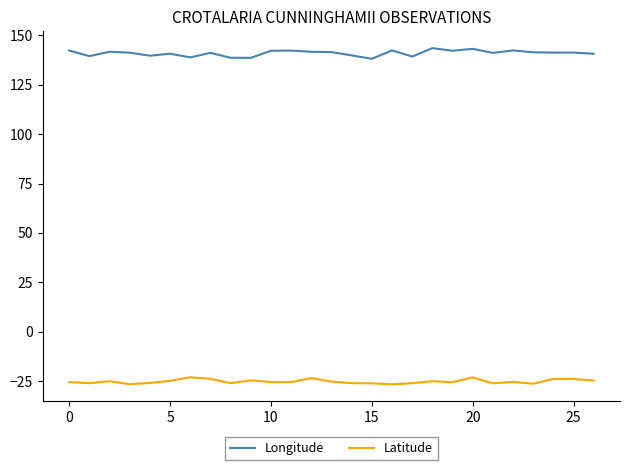

What is the minimum value shown in the chart?

-26.5